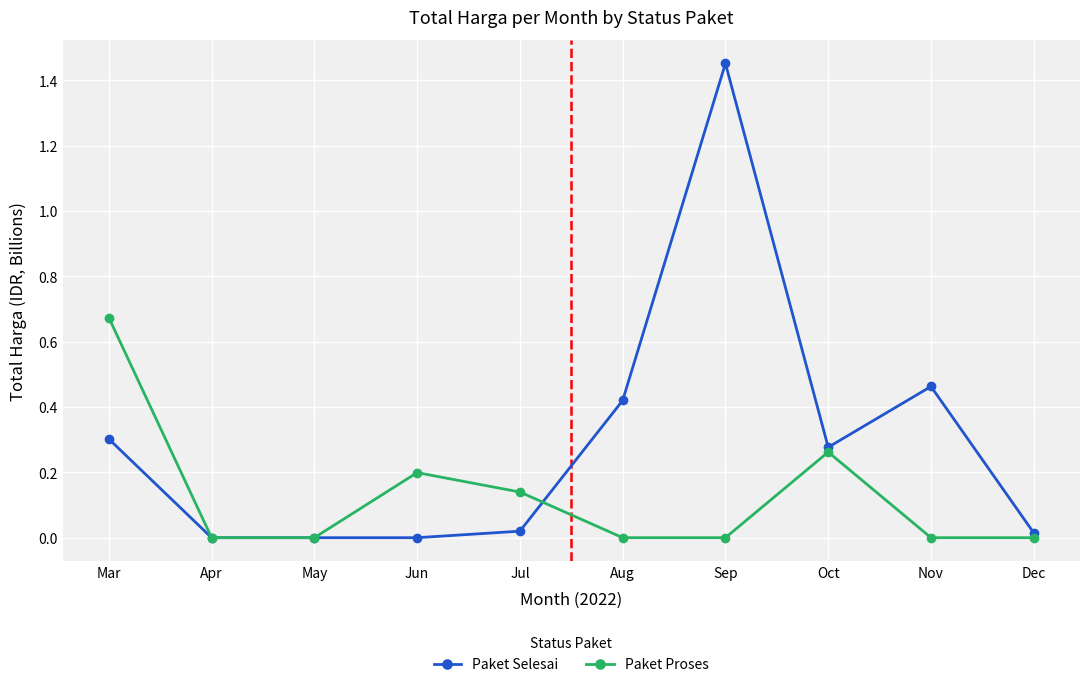

The value of Paket Selesai at Apr is 0.6. True or false?

False